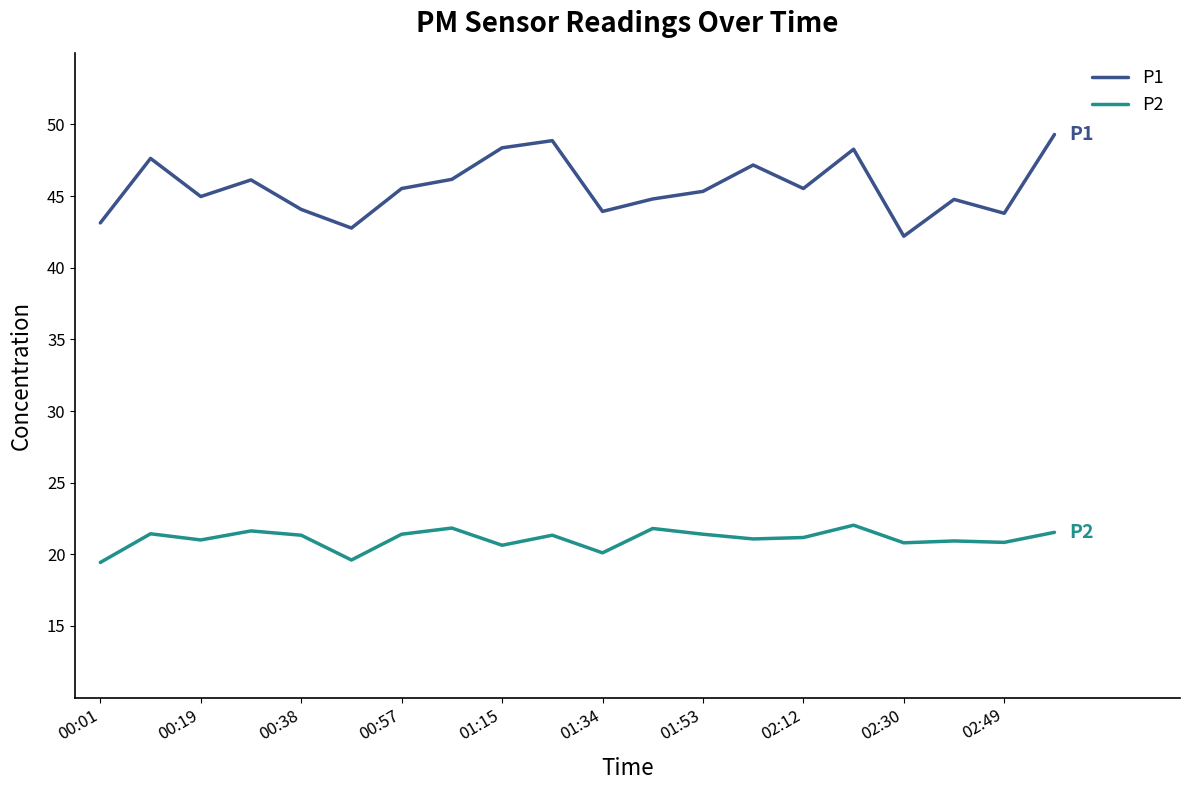

Which series has the largest range (max minus min)?

P1